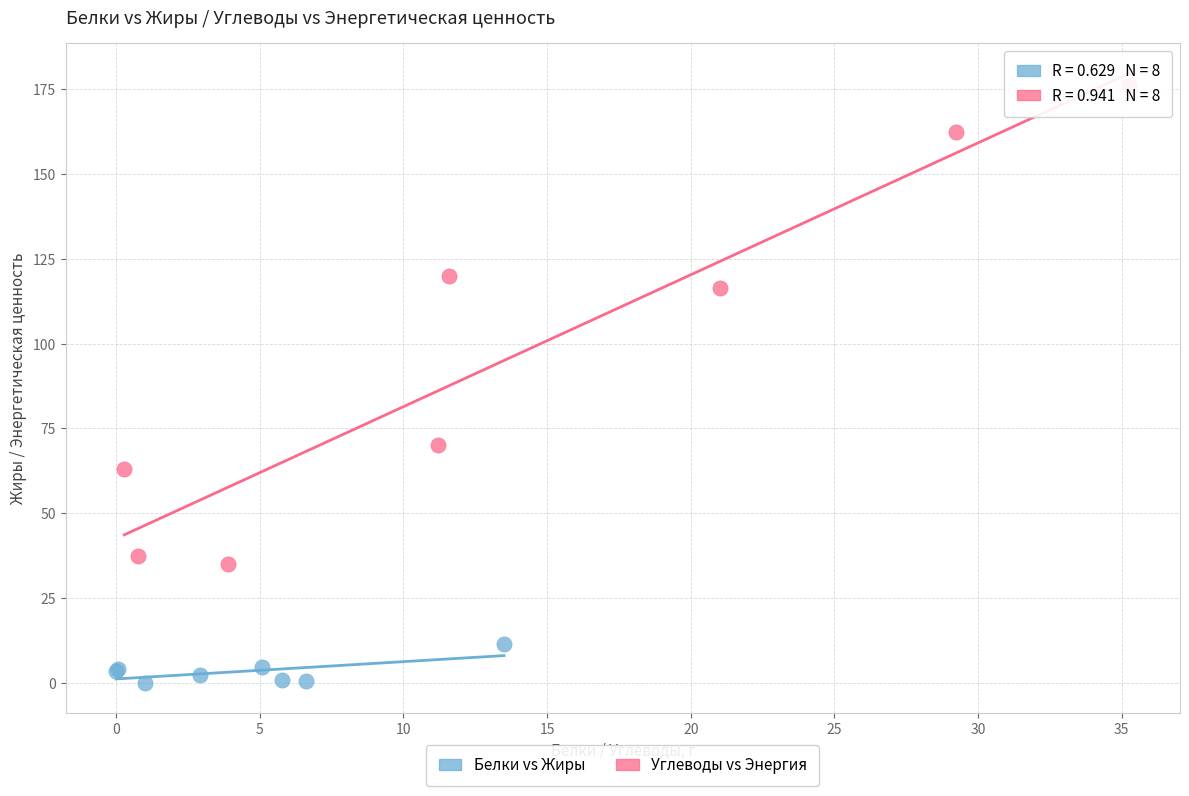

What are all the series names shown in the legend?

Белки vs Жиры, Углеводы vs Энергия